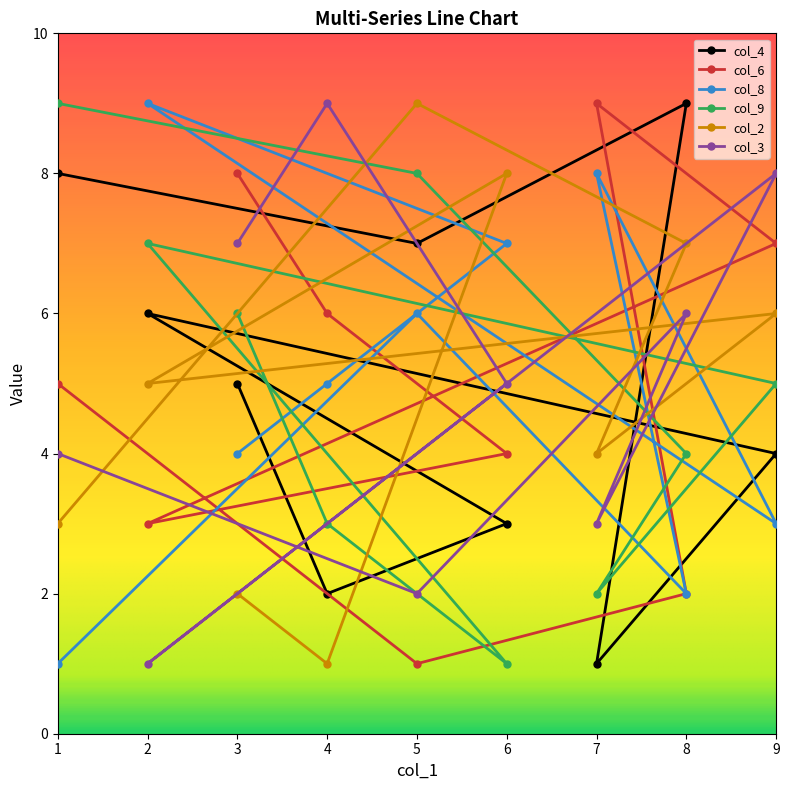

Which series changed the most between 3 and 6?

col_2